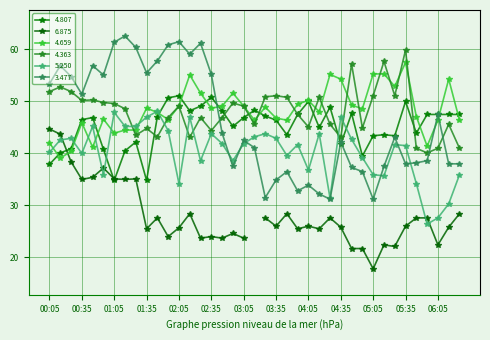

Read the 5.250 value at 03:05.

41.9